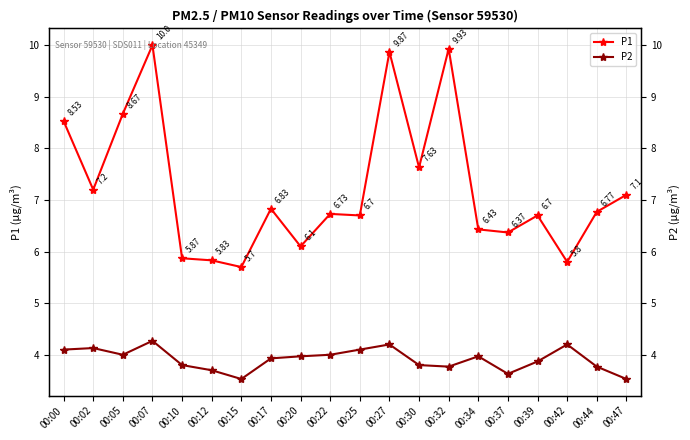

Which series has the largest range (max minus min)?

P1